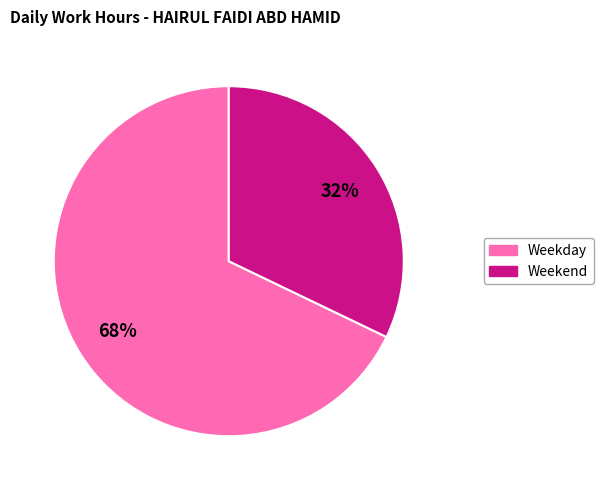

Is there any slice that represents more than half of the pie?

Yes